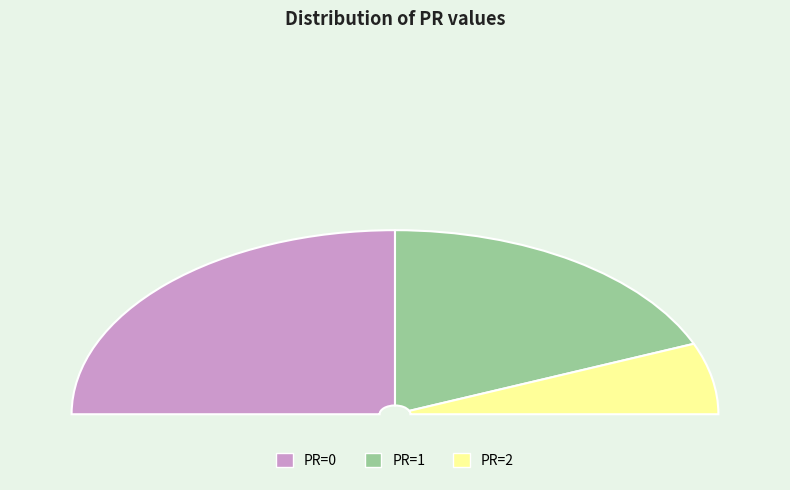

Is it true that 6 is 40% of the pie?

True